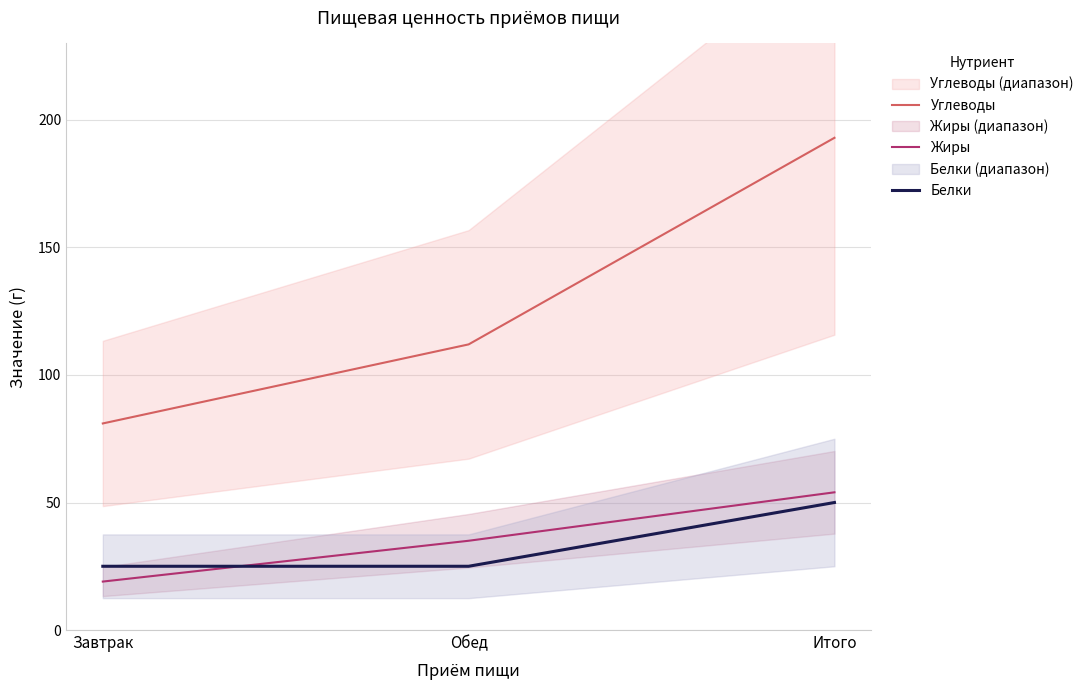

The value of Белки at Итого is 88. True or false?

False